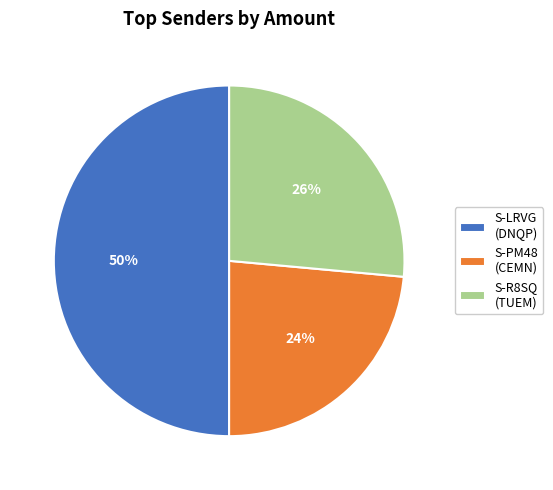

To the nearest percent, what is the average slice percentage?

33%